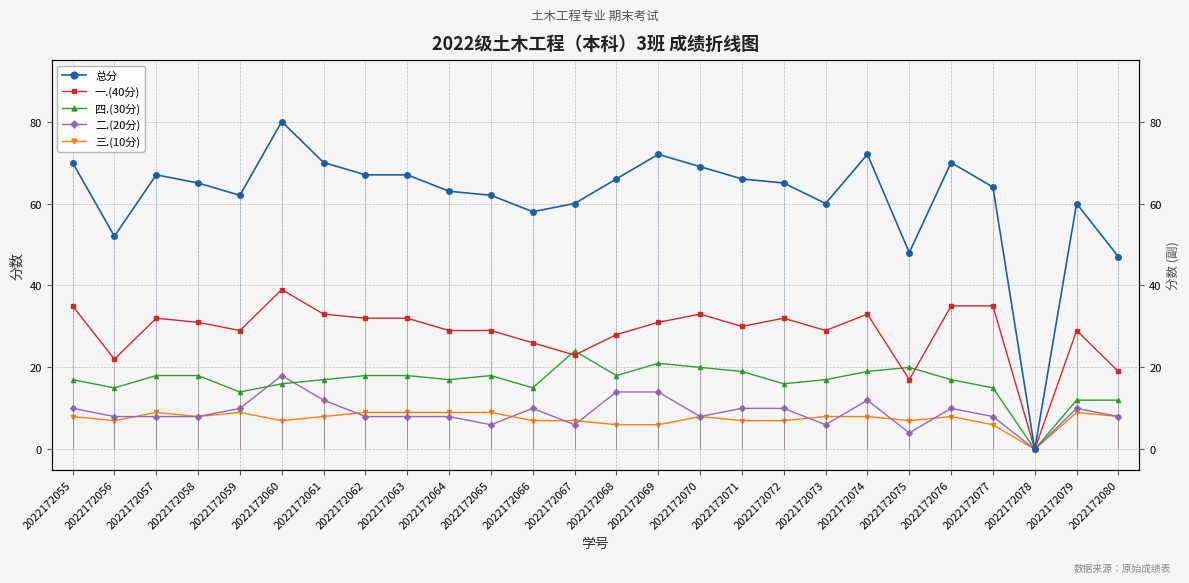

True or false: 三.(10分) and 总分 cross at least once.

False